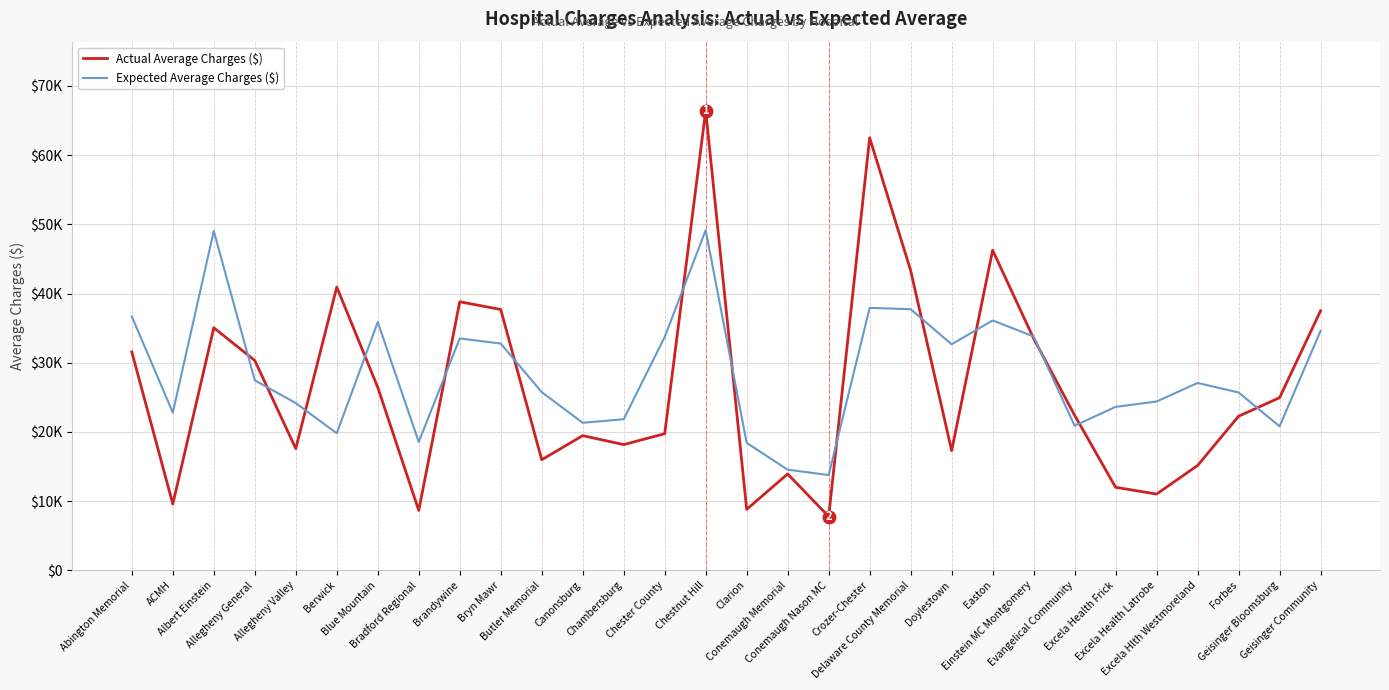

True or false: Actual Average Charges ($) has a value of 11755 at Chambersburg.

False